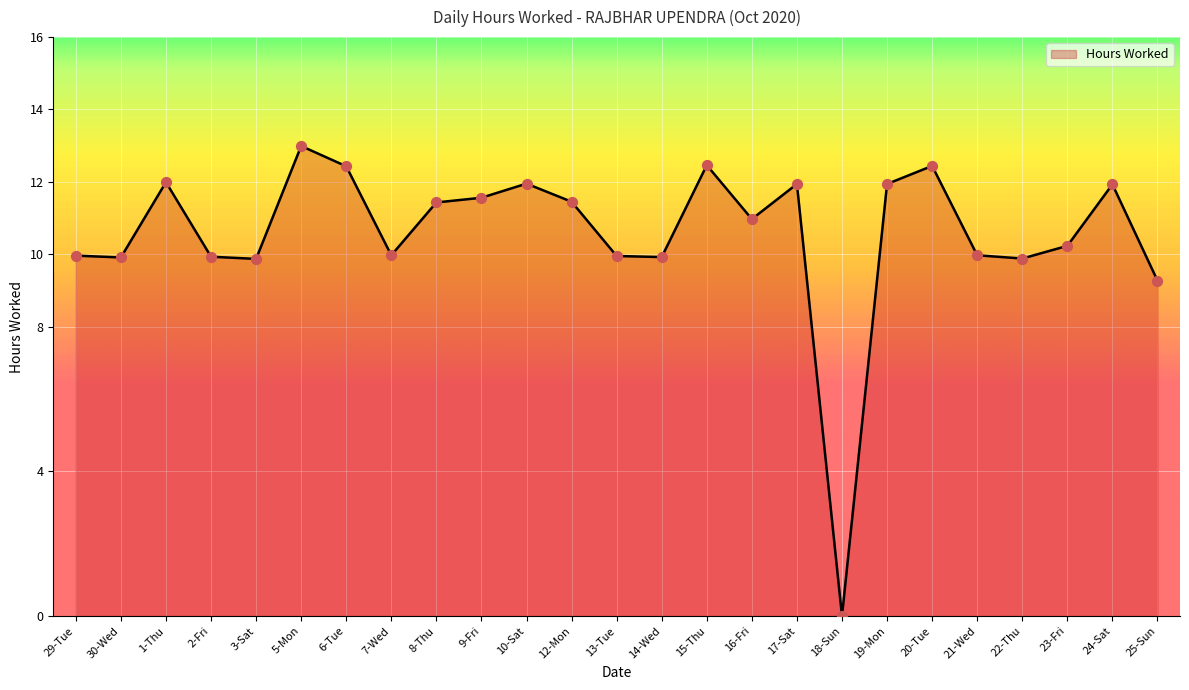

Between 30-Wed and 6-Tue, which is larger?

6-Tue